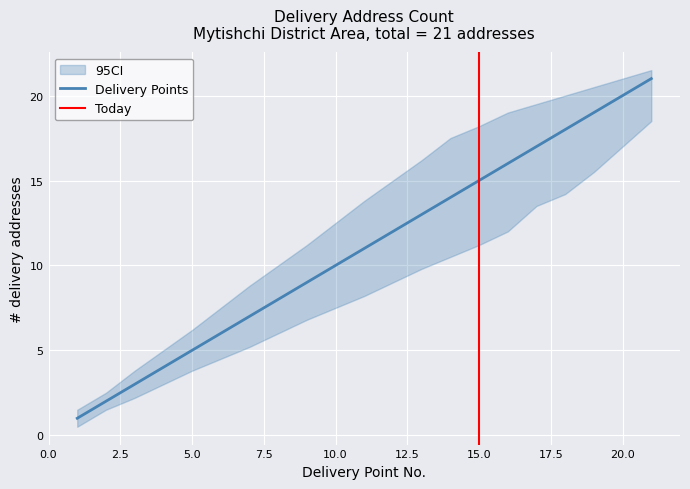

What is the greatest value displayed?

21